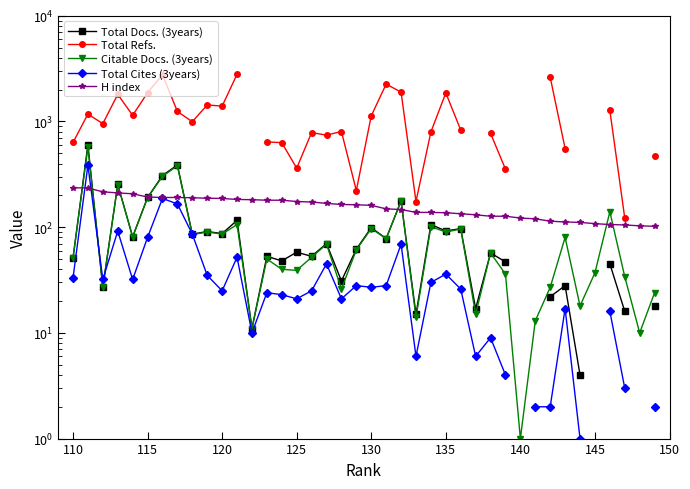

What is the lowest value of the Total Cites (3years) series?

1.0